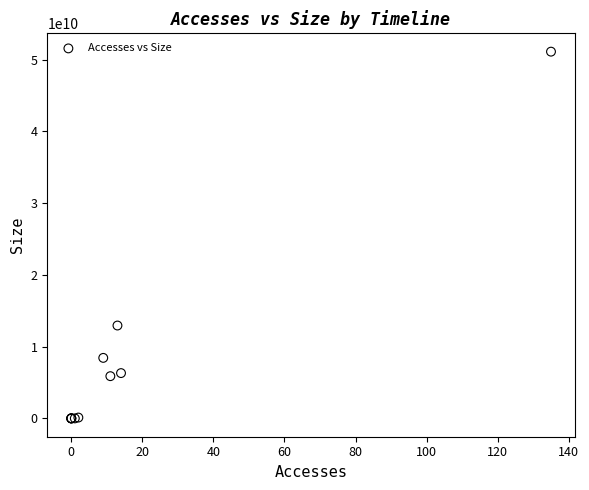

What Y value in the scatter plot is closest to 25562179200?

12945373482